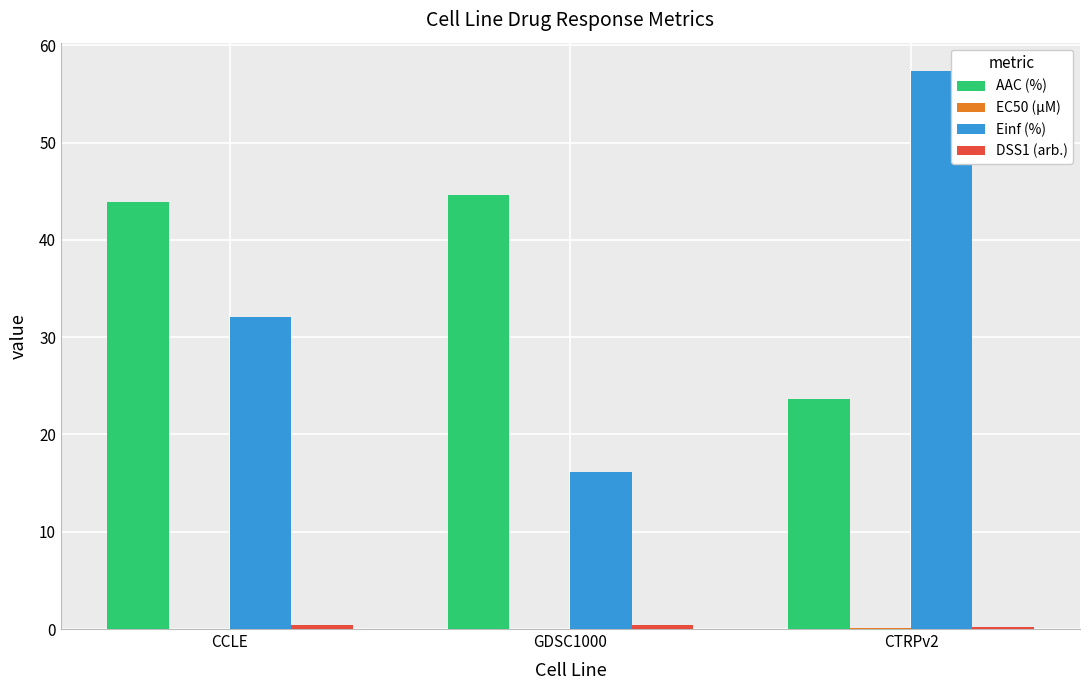

Which series changed the most between GDSC1000 and CTRPv2?

Einf (%)